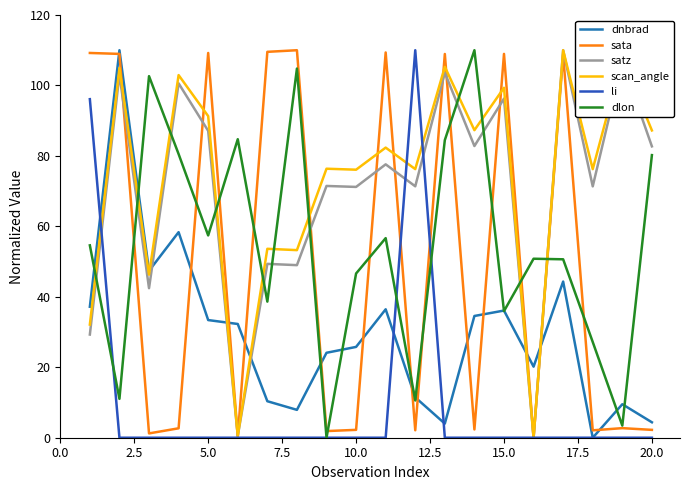

Is this an area chart (filled region under the line)?

No